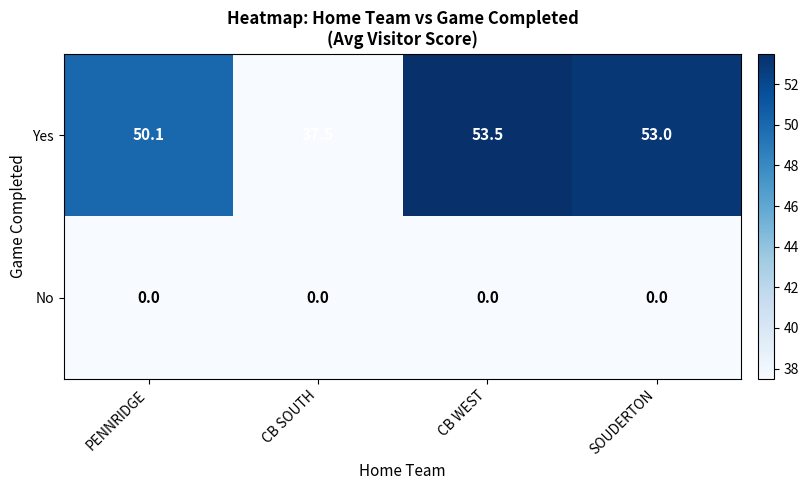

Count the number of data series in this chart.

2